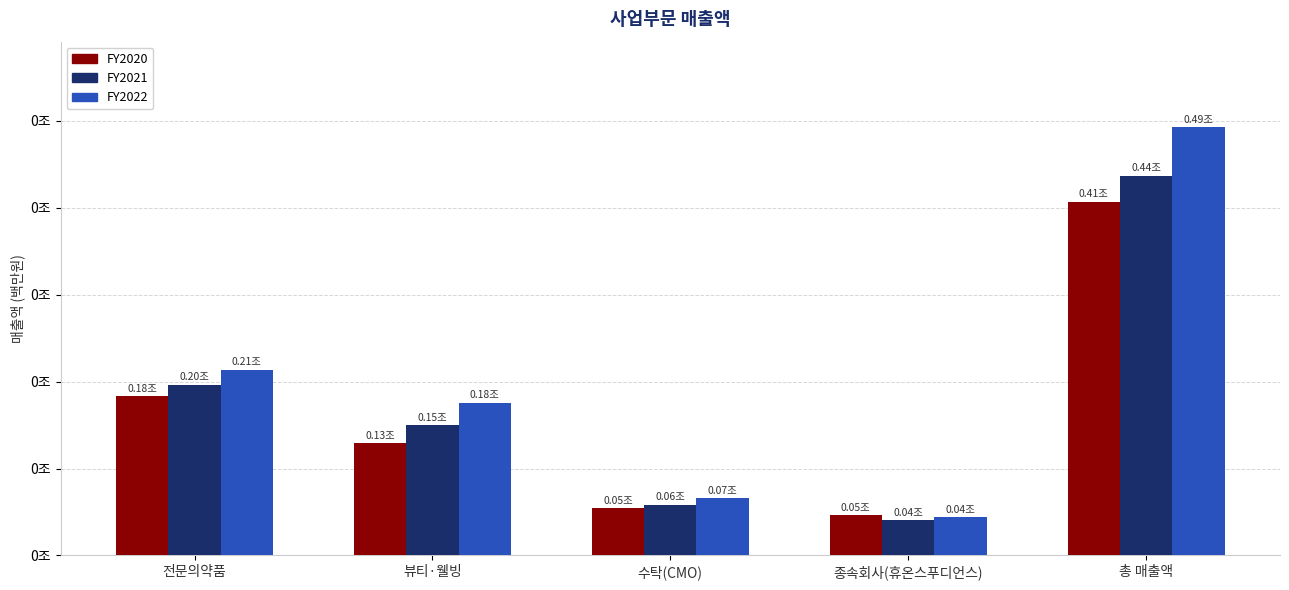

Does the chart contain stacked bars?

No